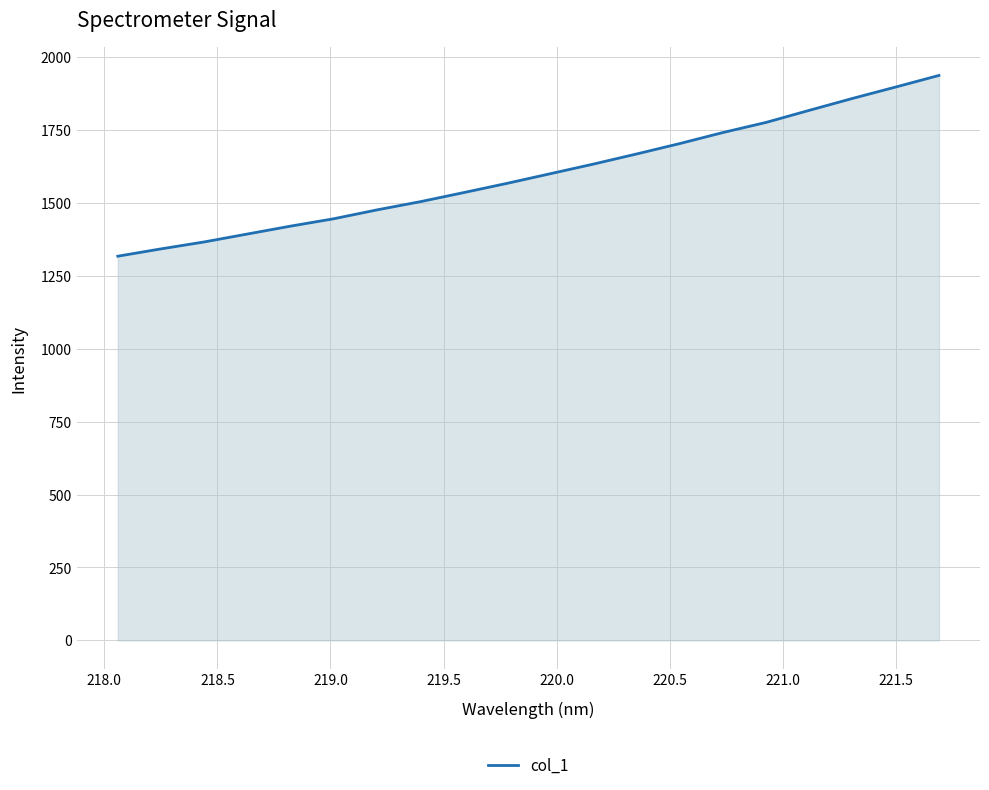

Does the chart have visible grid lines?

Yes